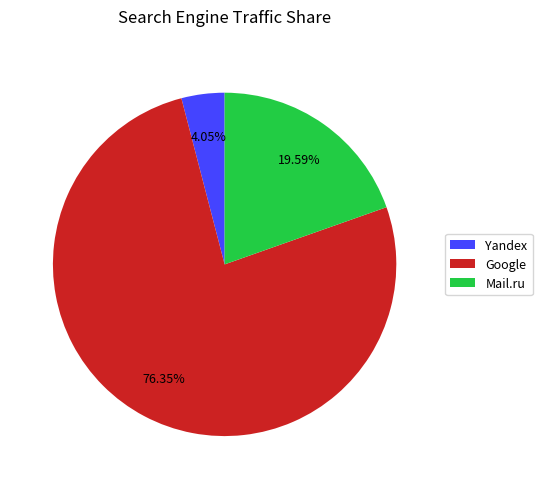

Rank the categories by value from lowest to highest.

Yandex, Mail.ru, Google